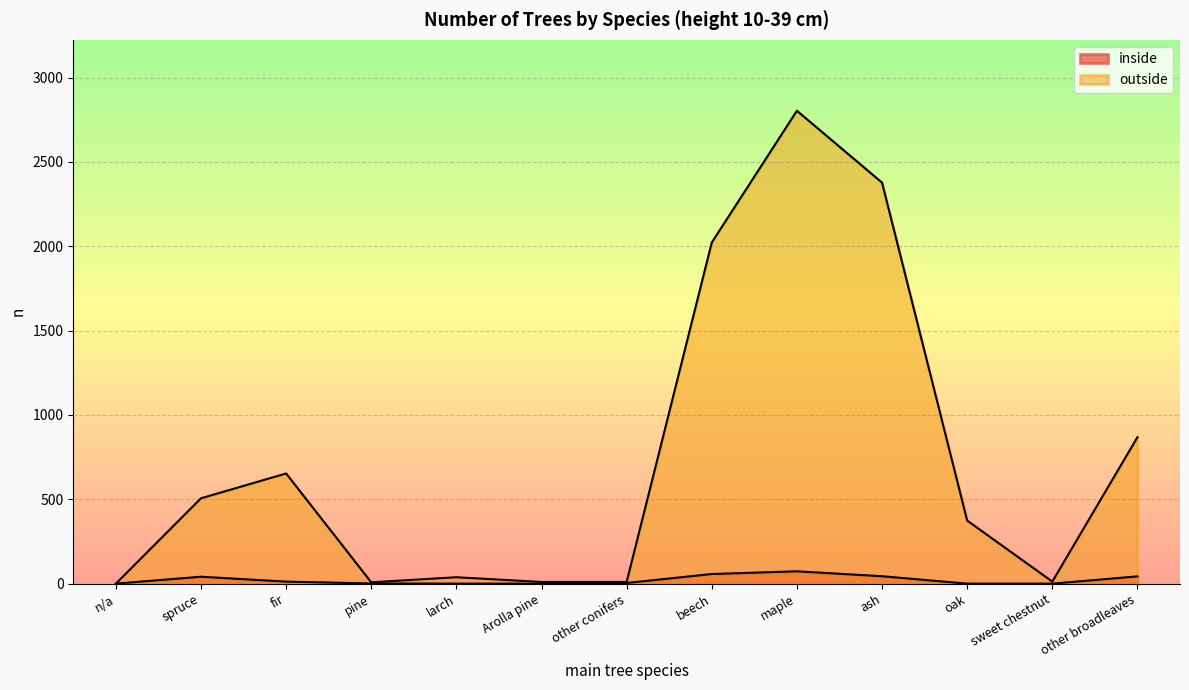

True or false: outside (n) and inside (n) cross at least once.

False